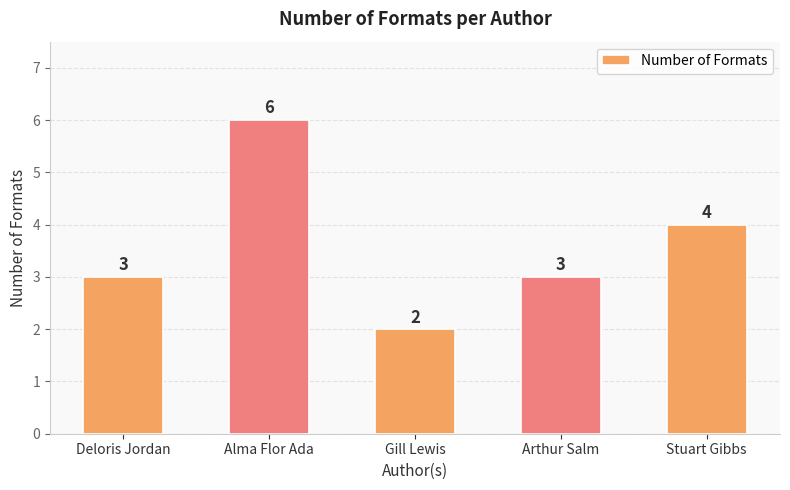

What is the label of the 3rd bar from the left?

Gill Lewis